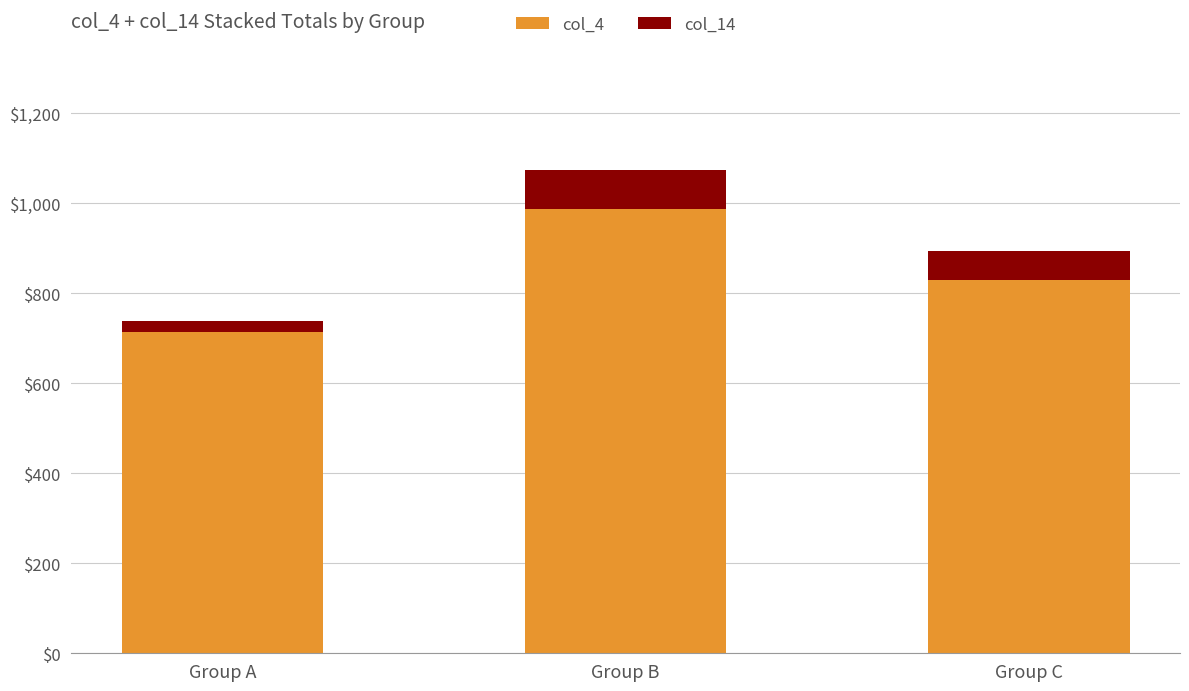

Reading right to left, list the values for the col_4 series.

Group C=829	Group B=988	Group A=715